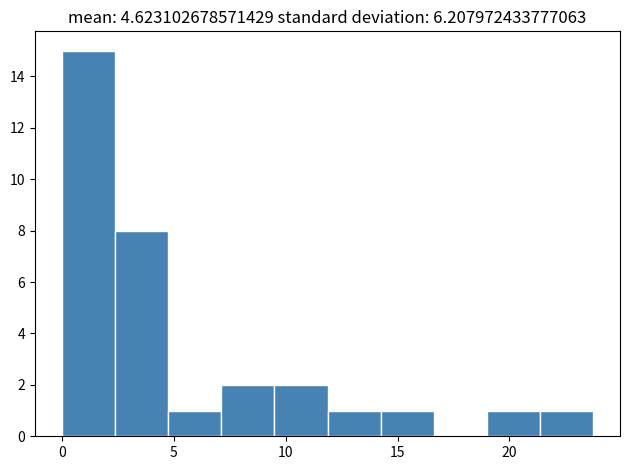

Which range on the x-axis has the tallest bar?

0.0 to 2.5